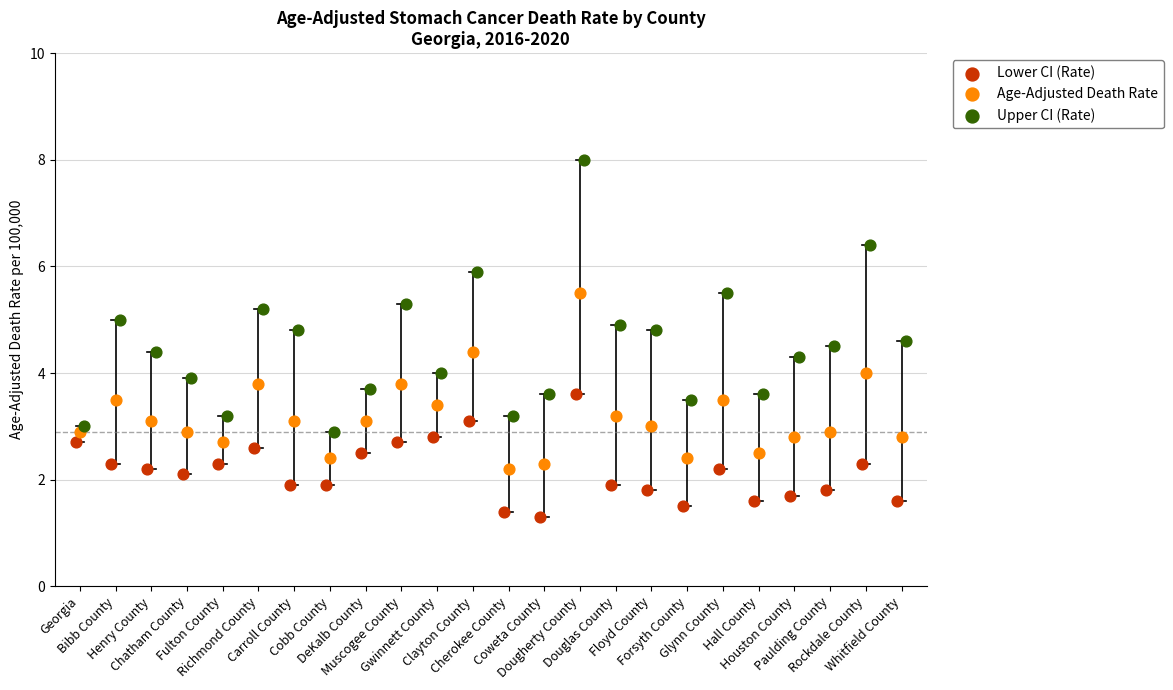

Which series has the widest spread of Y values?

Upper CI (Rate)